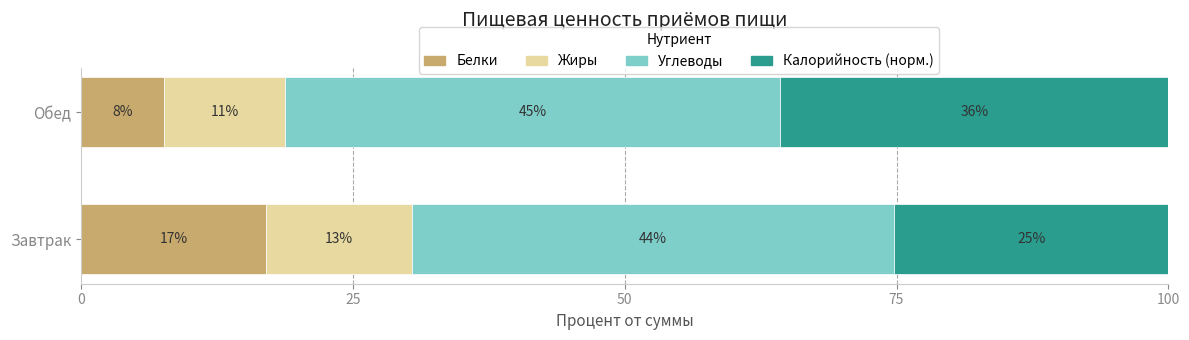

Reading left to right, list all the values displayed in this chart.

Белки: 17.0	7.6
Жиры: 13.4	11.2
Углеводы: 44.3	45.5
Калорийность (норм.): 25.2	35.7